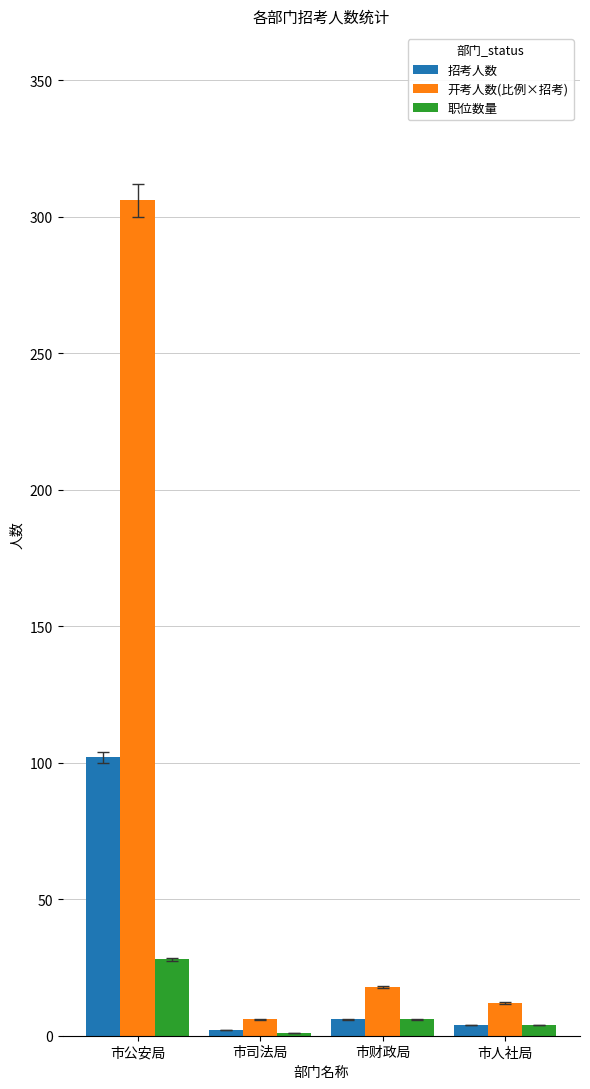

What is the maximum value for 招考人数?

102